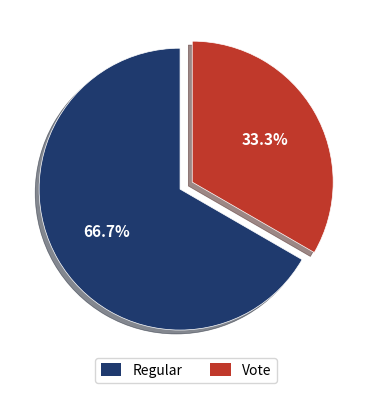

Does Regular represent more than half of the total?

Yes